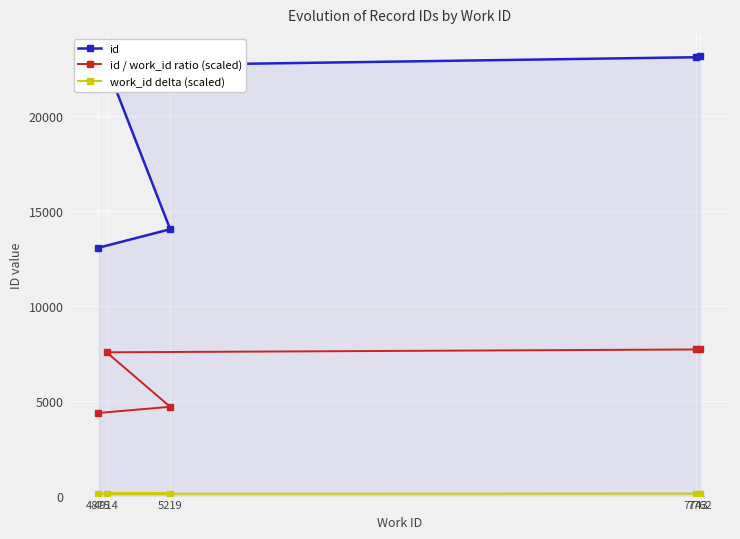

At how many categories does at least one series exceed 20701?

3